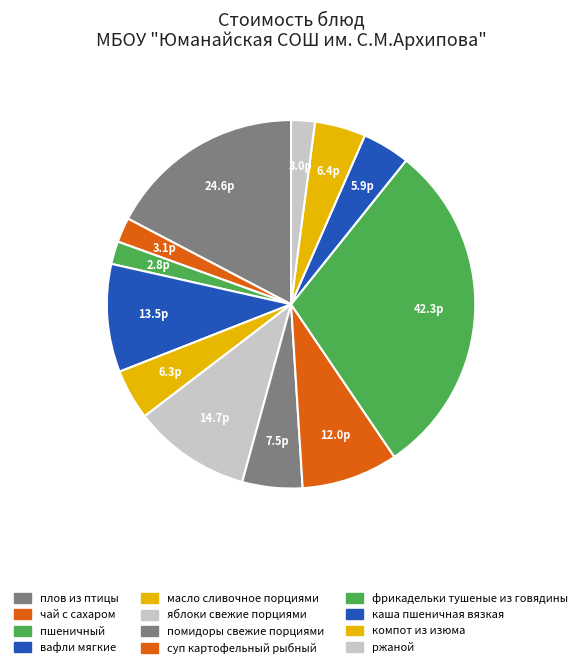

How many slices are in this pie chart?

12